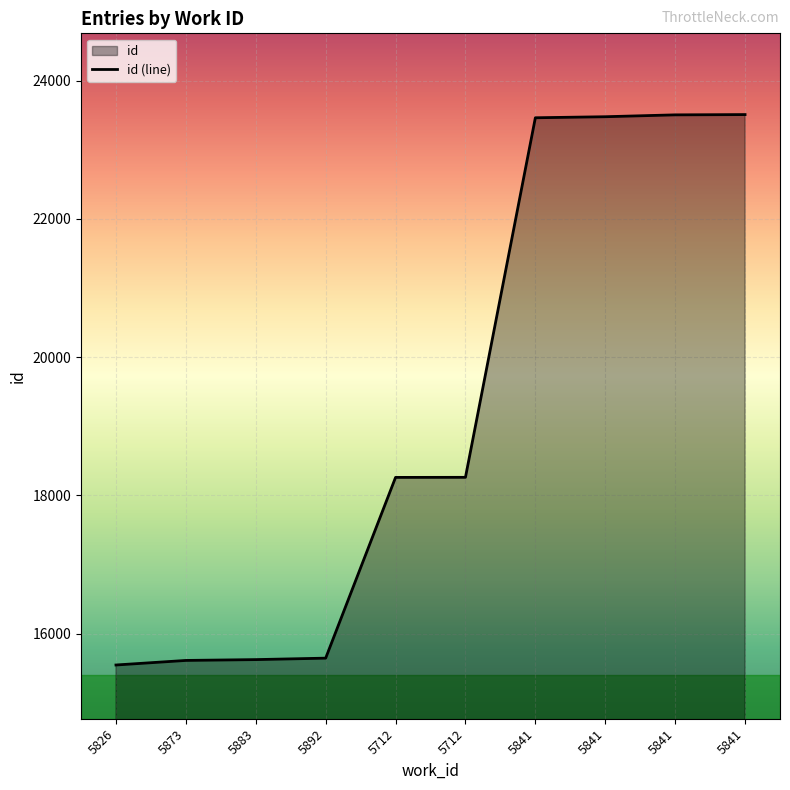

What is the smallest value displayed?

15547